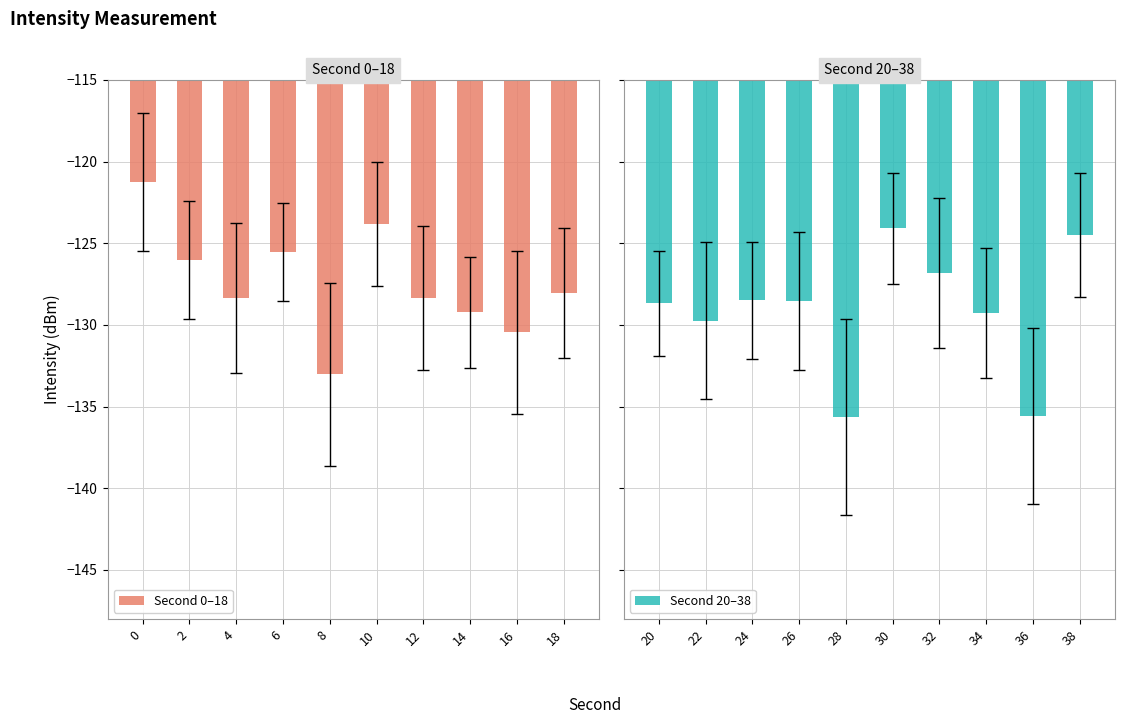

At which category is the sum across all series the highest?

10